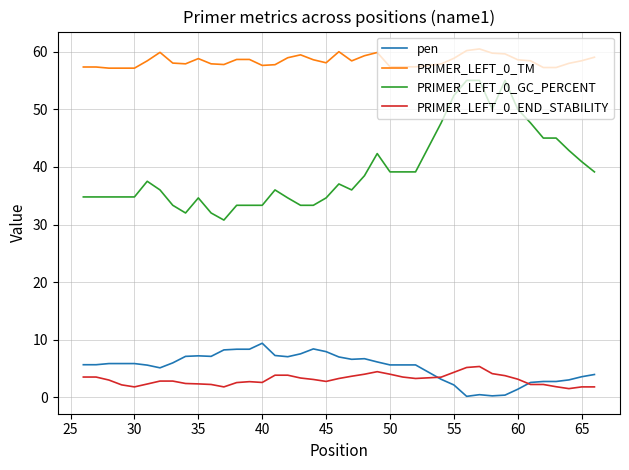

What are all the series names shown in the legend?

pen, PRIMER_LEFT_0_TM, PRIMER_LEFT_0_GC_PERCENT, PRIMER_LEFT_0_END_STABILITY